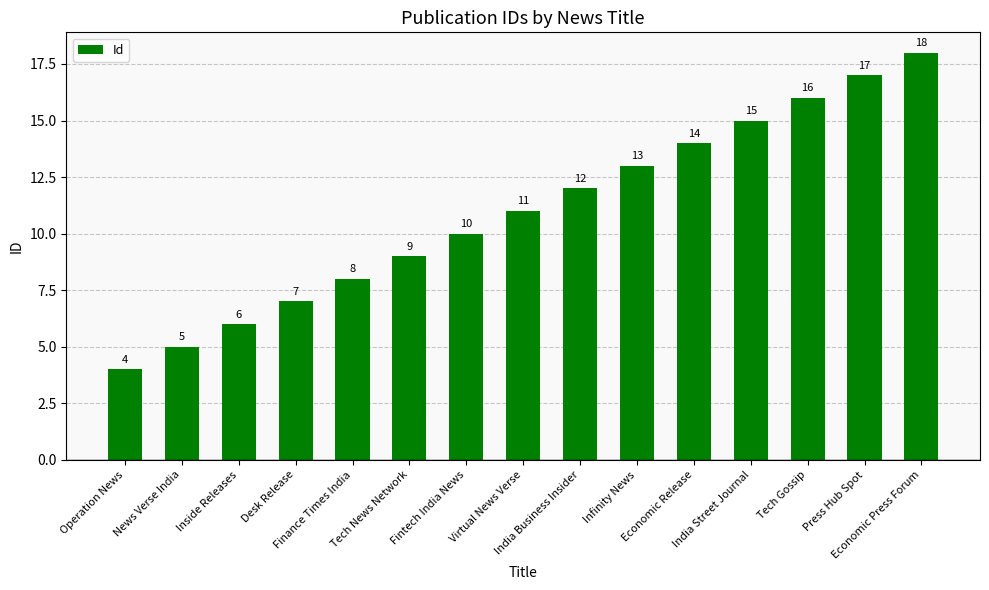

What is the sum of all values?

165